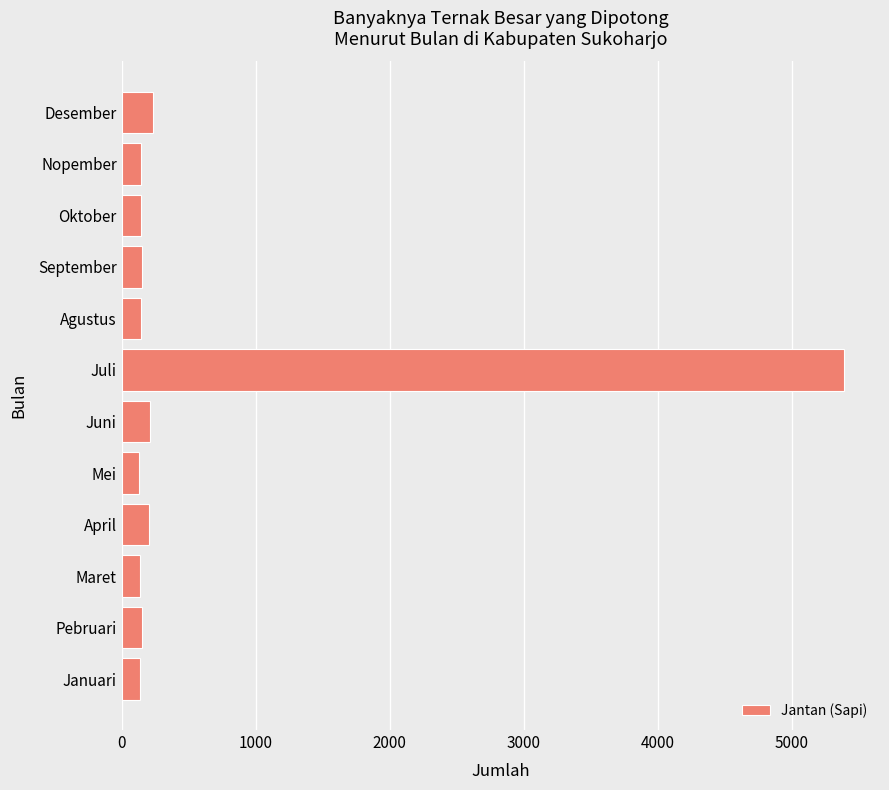

True or false: the data shows 141 at Nopember.

True